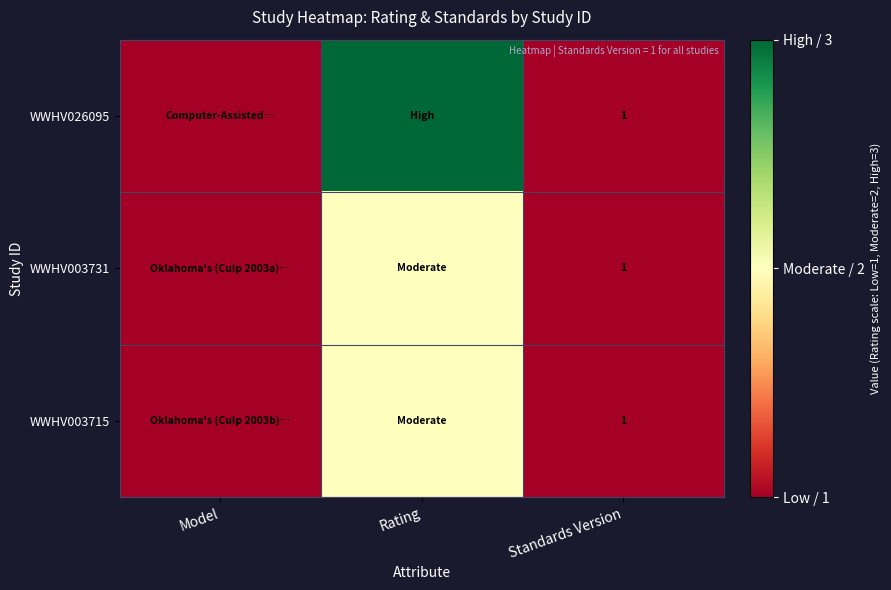

True or false: WWHV026095 has a value of 1 at Standards Version.

True